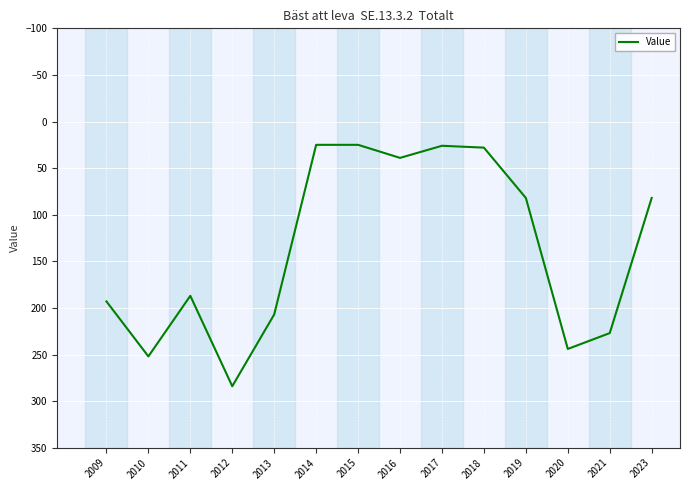

The value at 2013 is 207. True or false?

True